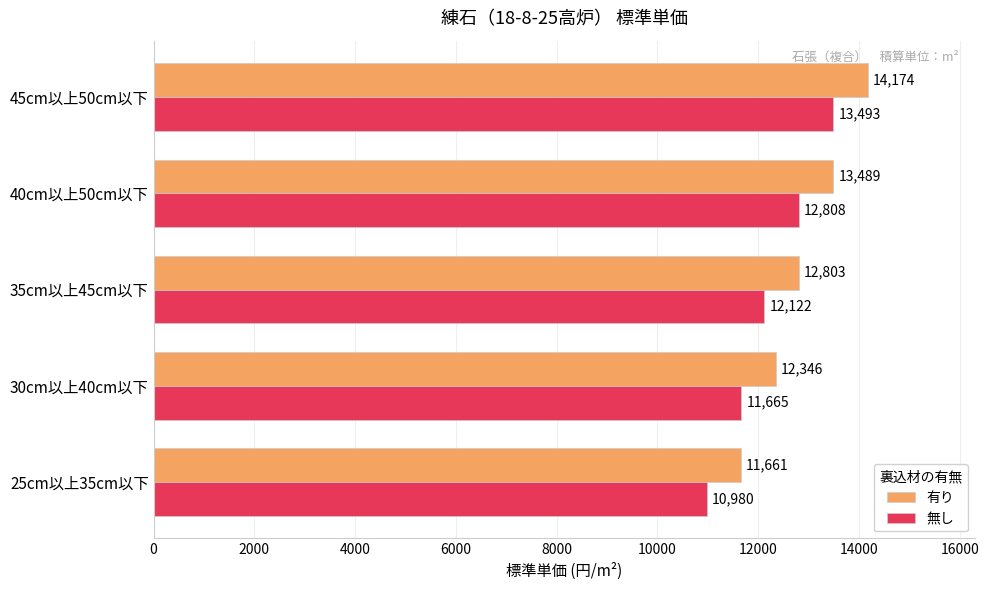

True or false: 有り has a value of 7001 at 35cm以上45cm以下.

False